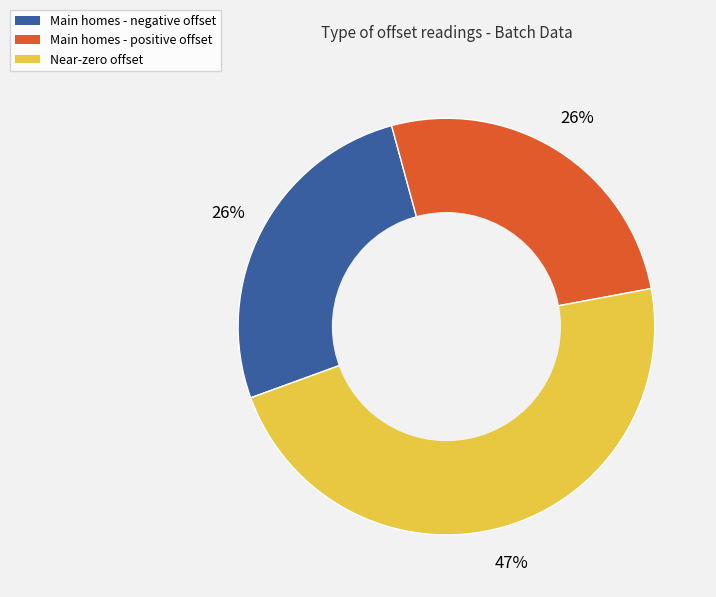

To the nearest percent, what is the average slice percentage?

33%